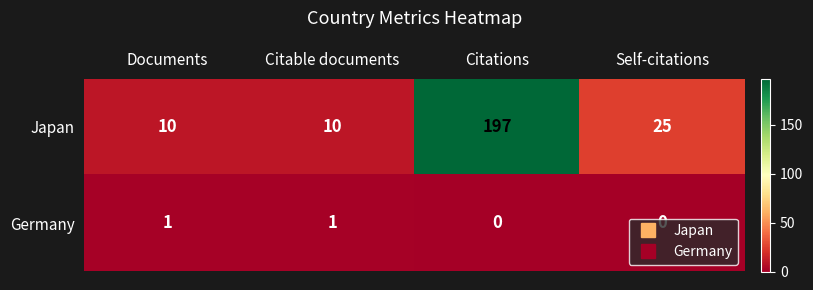

Is the value of Germany at Self-citations greater than the value of Japan at Self-citations?

No